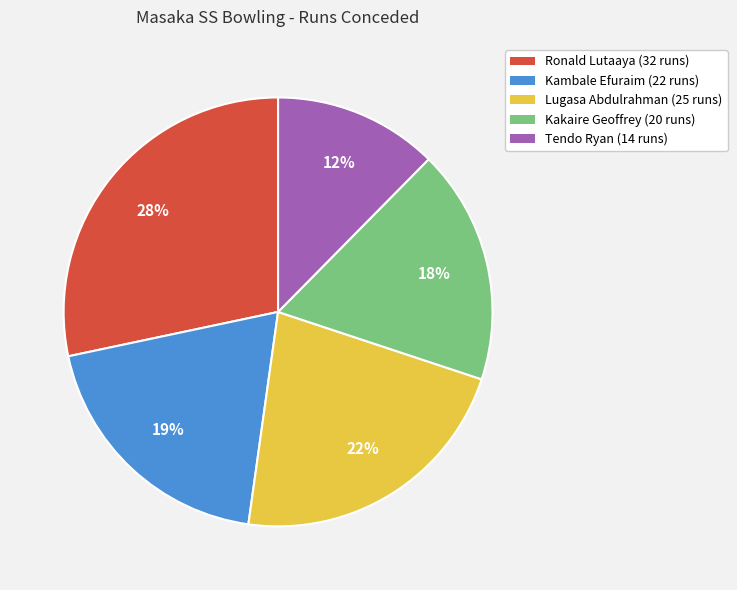

Is the sum of Kambale Efuraim (22 runs) and Lugasa Abdulrahman (25 runs) greater than half?

No